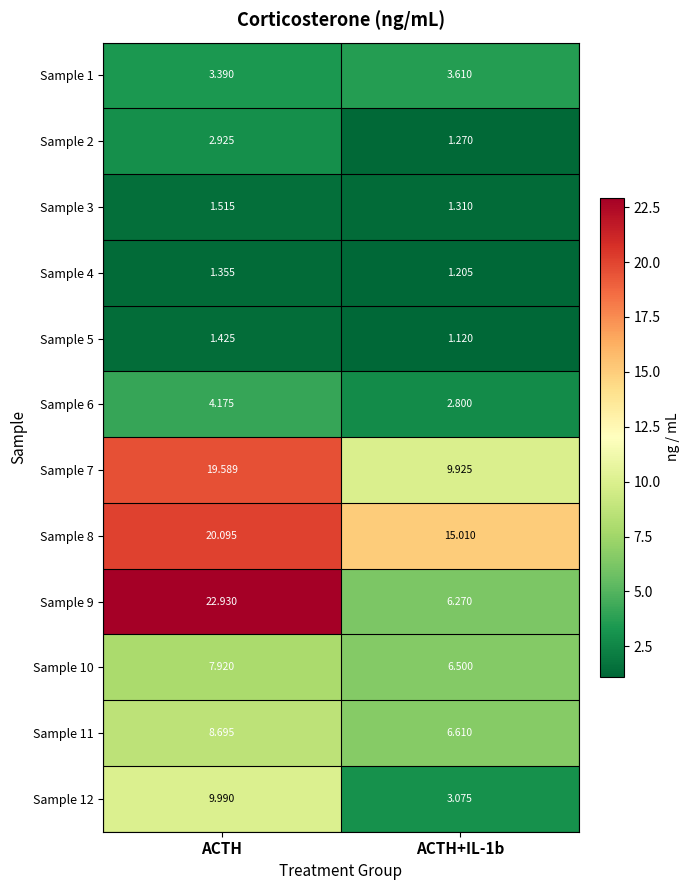

At which label does Sample 9 reach its peak?

ACTH